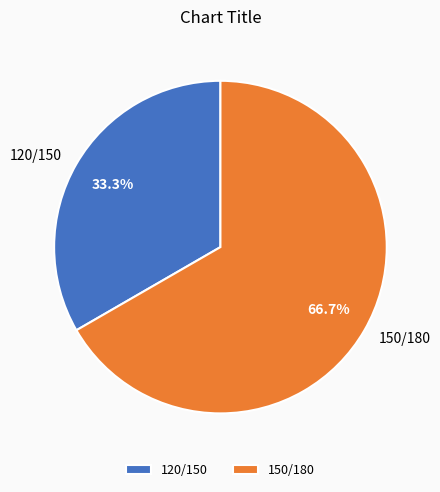

To the nearest percent, what is the combined percentage of 120/150 and 150/180?

100%